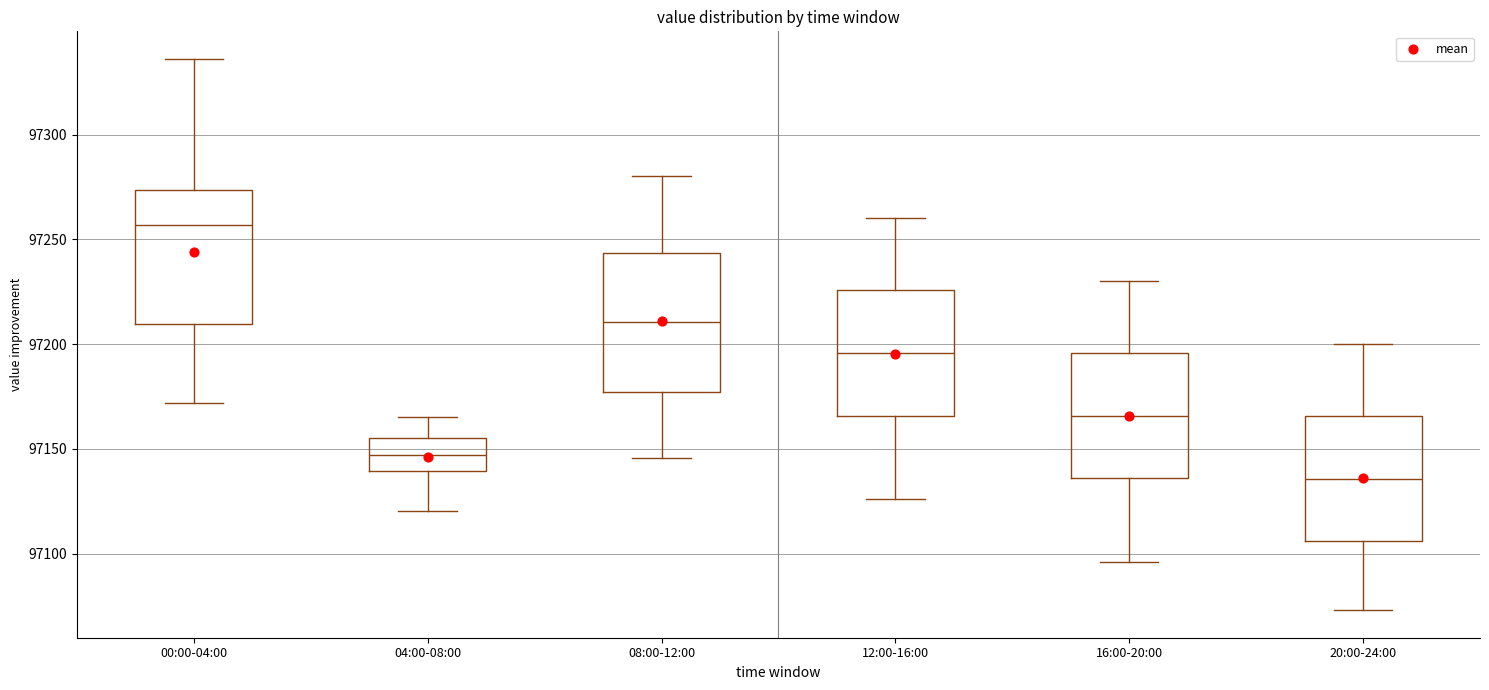

Reading left to right, transcribe this box plot: for each box, give where its median line is, the range the box spans, and where its two whiskers end, as read against the y-axis. The values are not printed on the chart, so give them approximately, as read against the axis.

00:00-04:00: median 97255, box 97210 to 97275, whiskers 97170 to 97335
04:00-08:00: median 97145, box 97140 to 97155, whiskers 97120 to 97165
08:00-12:00: median 97210, box 97175 to 97245, whiskers 97145 to 97280
12:00-16:00: median 97195, box 97165 to 97225, whiskers 97125 to 97260
16:00-20:00: median 97165, box 97135 to 97195, whiskers 97095 to 97230
20:00-24:00: median 97135, box 97105 to 97165, whiskers 97075 to 97200